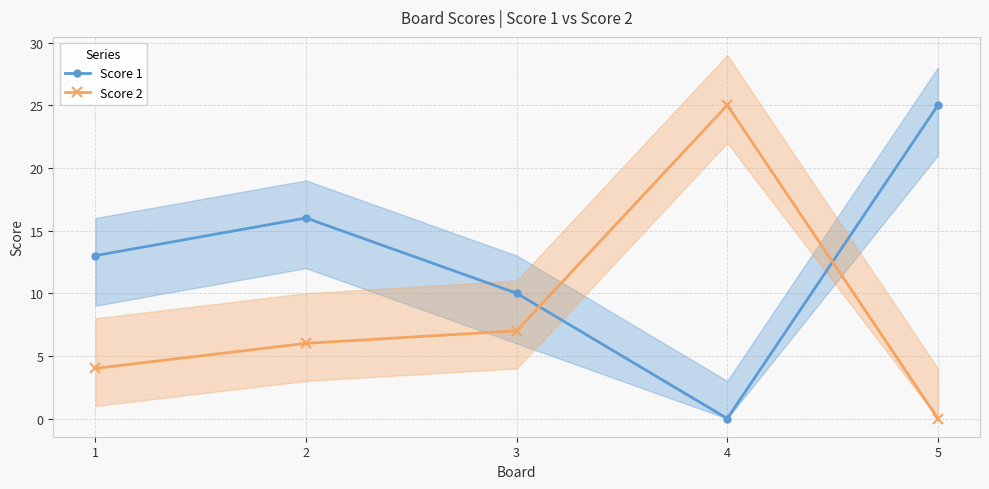

True or false: Score 2 has a value of 38 at 4.

False